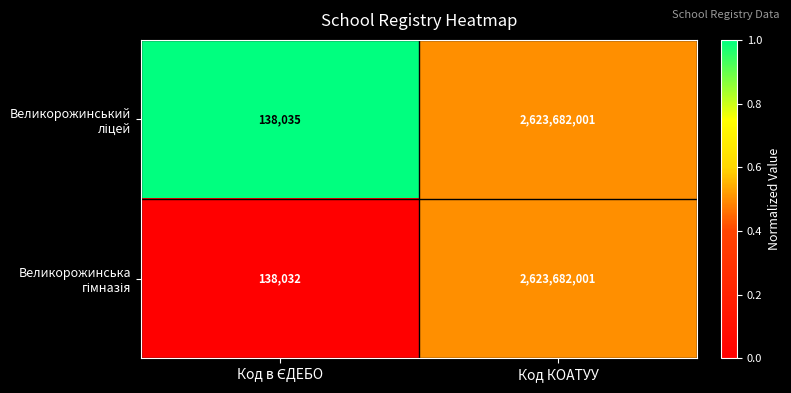

What is the maximum value shown in the chart?

2623682001